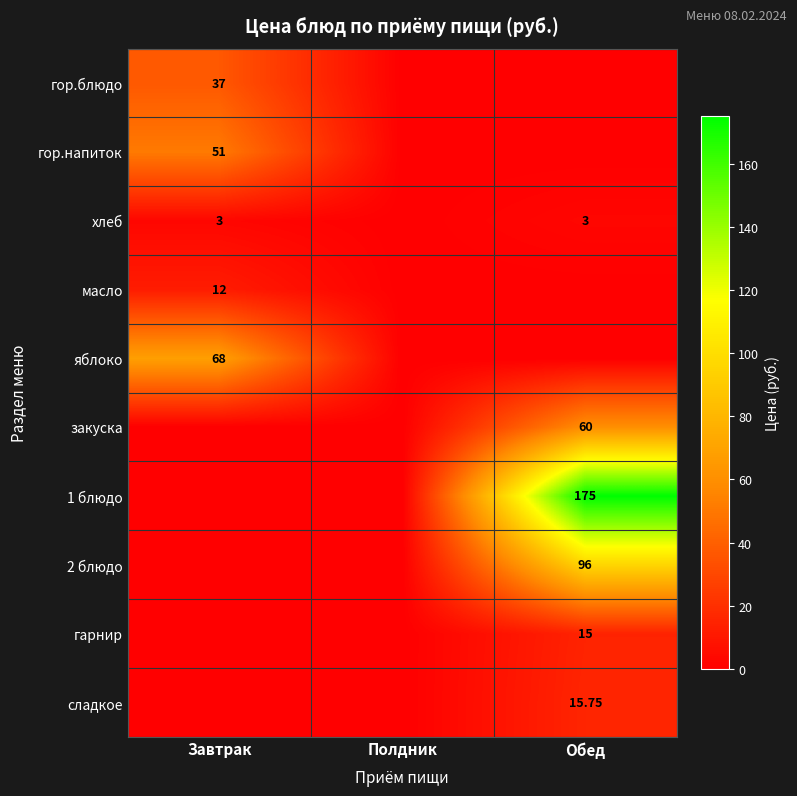

Is the value of яблоко at Завтрак greater than the value of 2 блюдо at Обед?

No